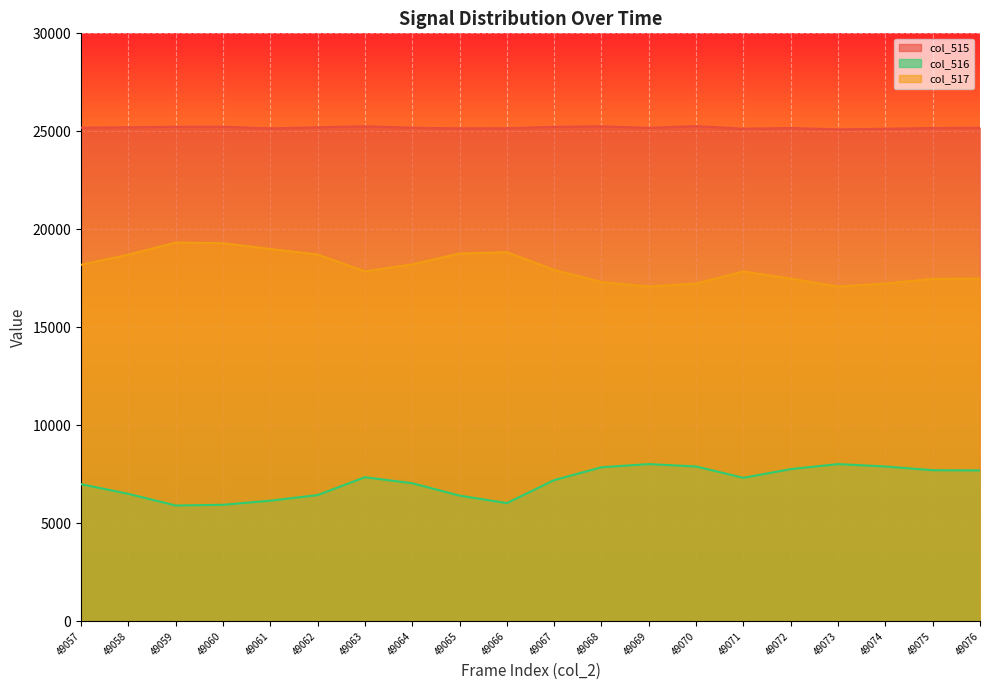

What is the smallest value displayed?

5908